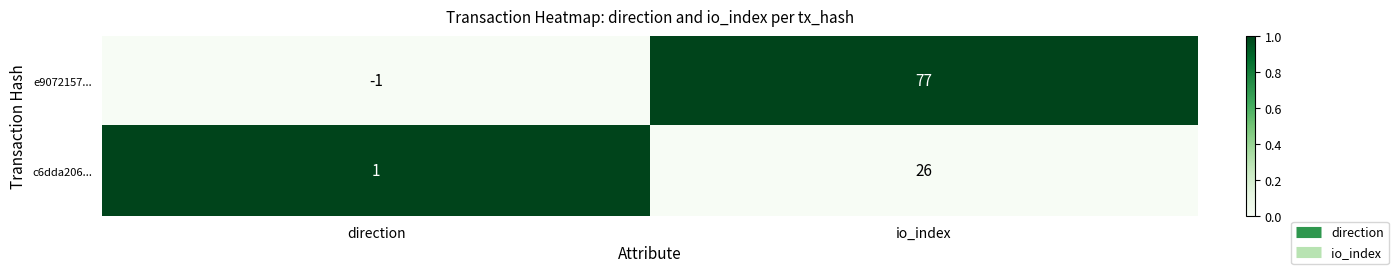

Which series has the largest total across all categories?

e9072157...